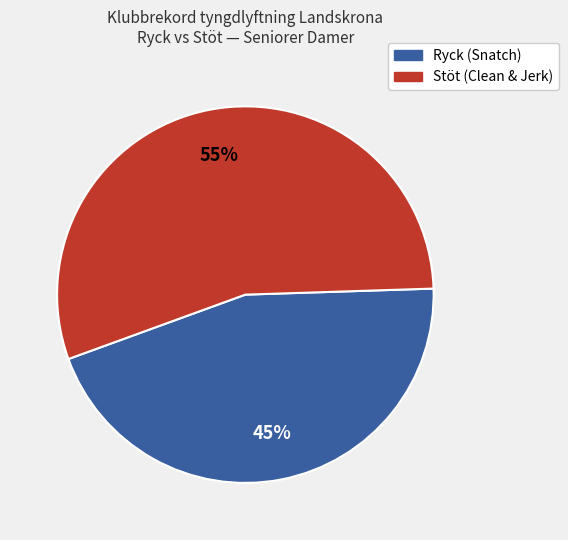

To the nearest percent, what is the difference between the largest and smallest slice percentages?

10%